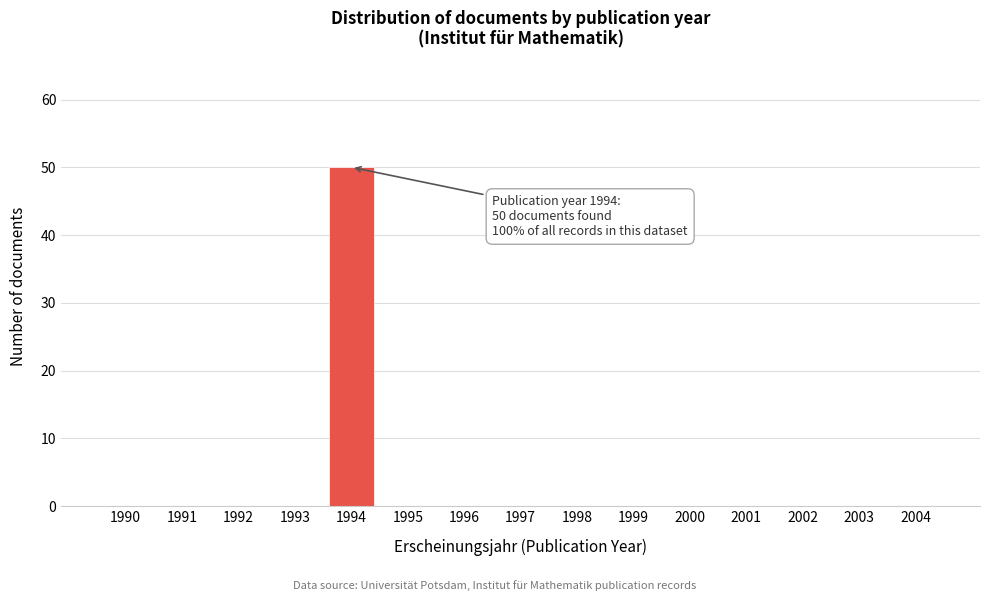

Reading right to left, extract all data points from this chart.

2004=0	2003=0	2002=0	2001=0	2000=0	1999=0	1998=0	1997=0	1996=0	1995=0	1994=50	1993=0	1992=0	1991=0	1990=0